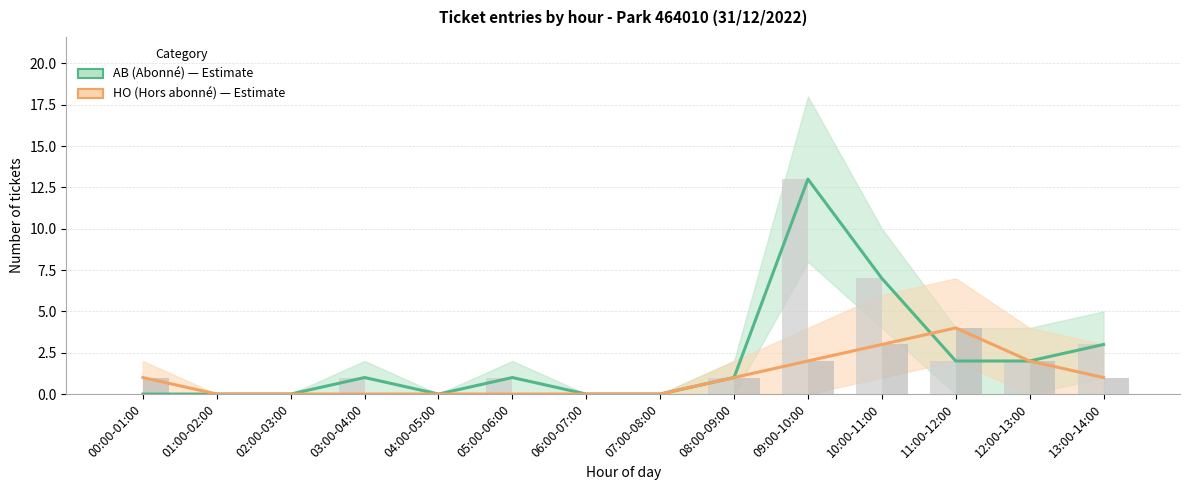

Reading left to right, list all the values displayed in this chart.

AB (Abonné): 0	0	0	1	0	1	0	0	1	13	7	2	2	3
HO (Hors abonné): 1	0	0	0	0	0	0	0	1	2	3	4	2	1